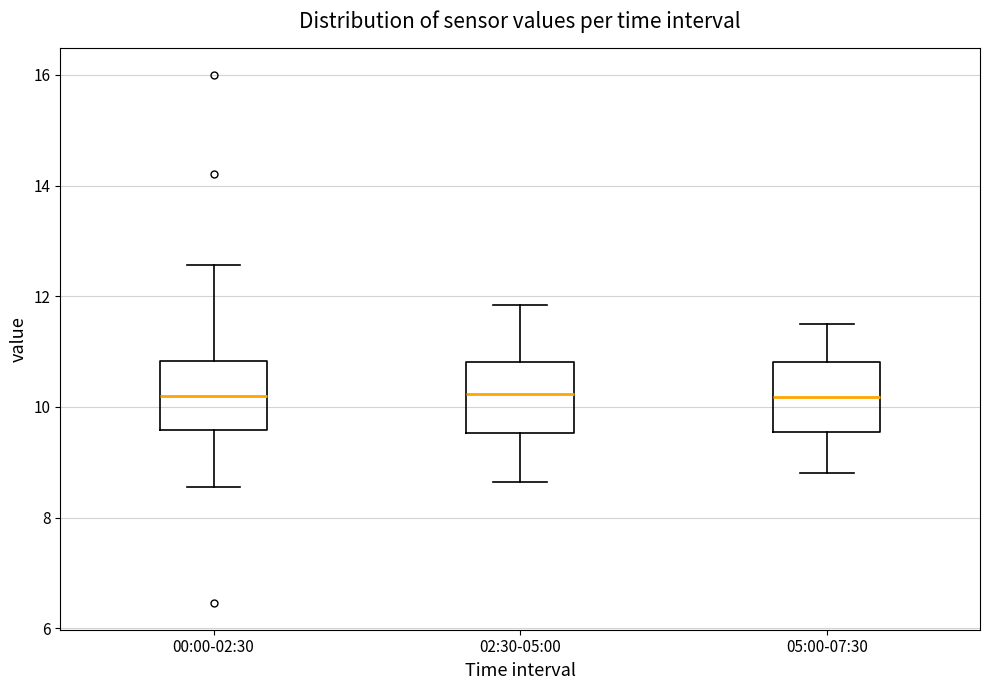

Reading left to right, transcribe this box plot: for each box, give where its median line is, the range the box spans, and where its two whiskers end, as read against the y-axis. The values are not printed on the chart, so give them approximately, as read against the axis.

00:00-02:30: median 10.2, box 9.6 to 10.8, whiskers 8.6 to 12.6
02:30-05:00: median 10.2, box 9.6 to 10.8, whiskers 8.6 to 11.8
05:00-07:30: median 10.2, box 9.6 to 10.8, whiskers 8.8 to 11.6